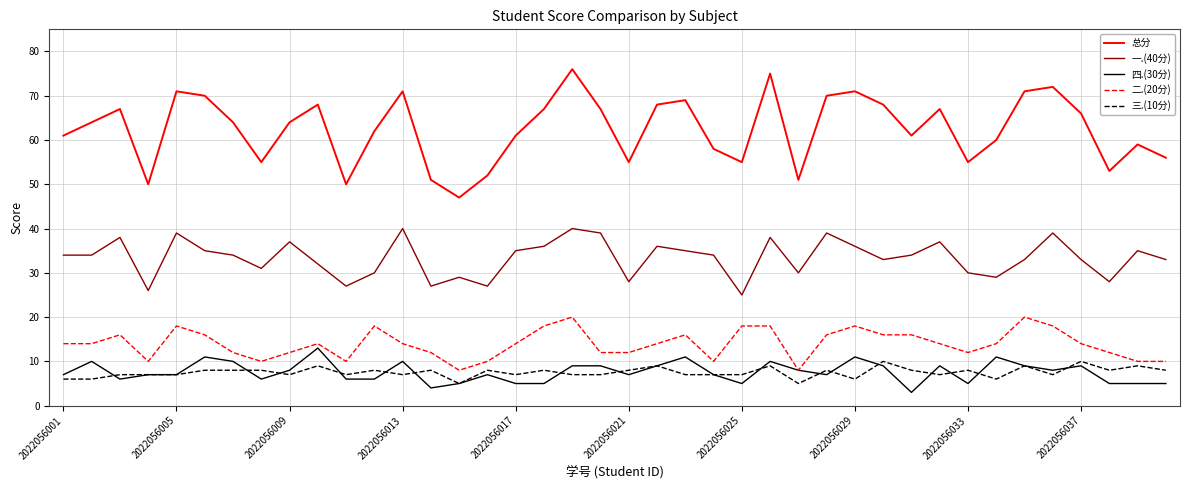

Which series has the largest total across all categories?

总分